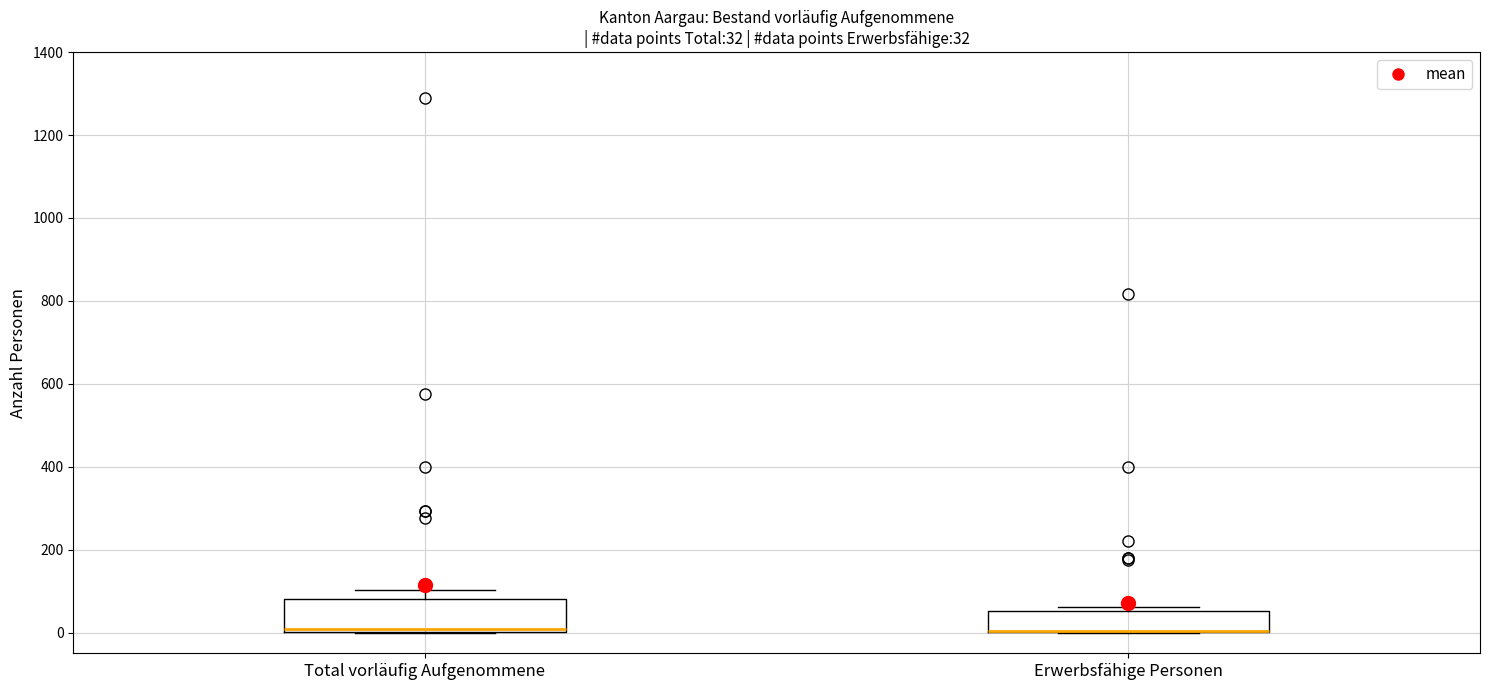

Comparing the boxes themselves (not the whiskers), which one is the tallest?

Total vorläufig Aufgenommene